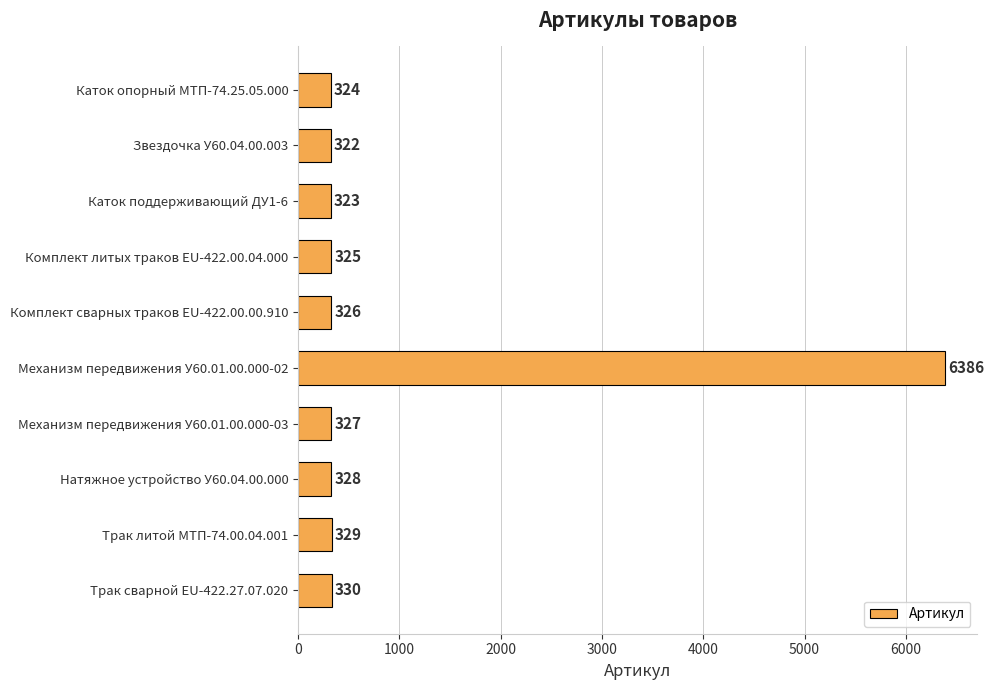

The value at Трак литой МТП-74.00.04.001 is 329. True or false?

True